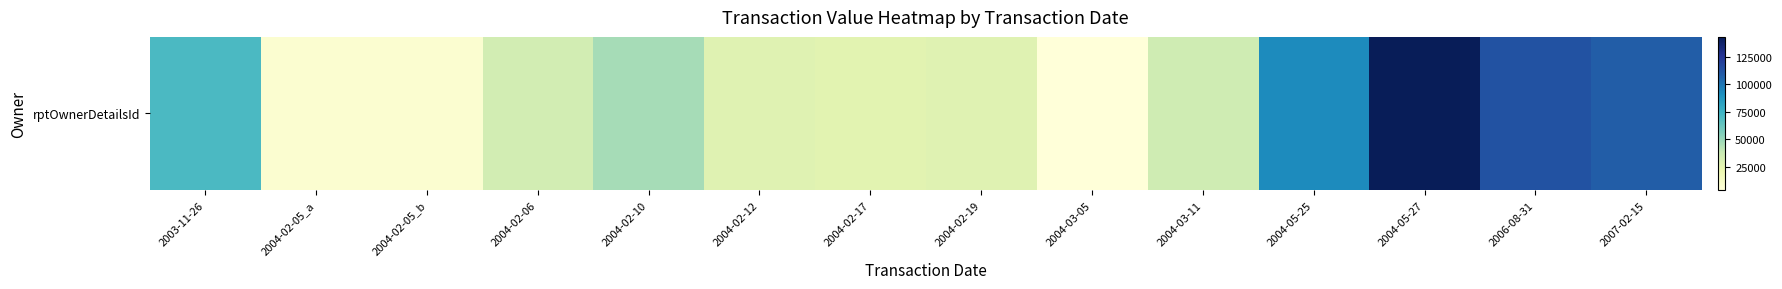

What is the sum of the values at 2004-02-17 and 2004-05-27?

170048